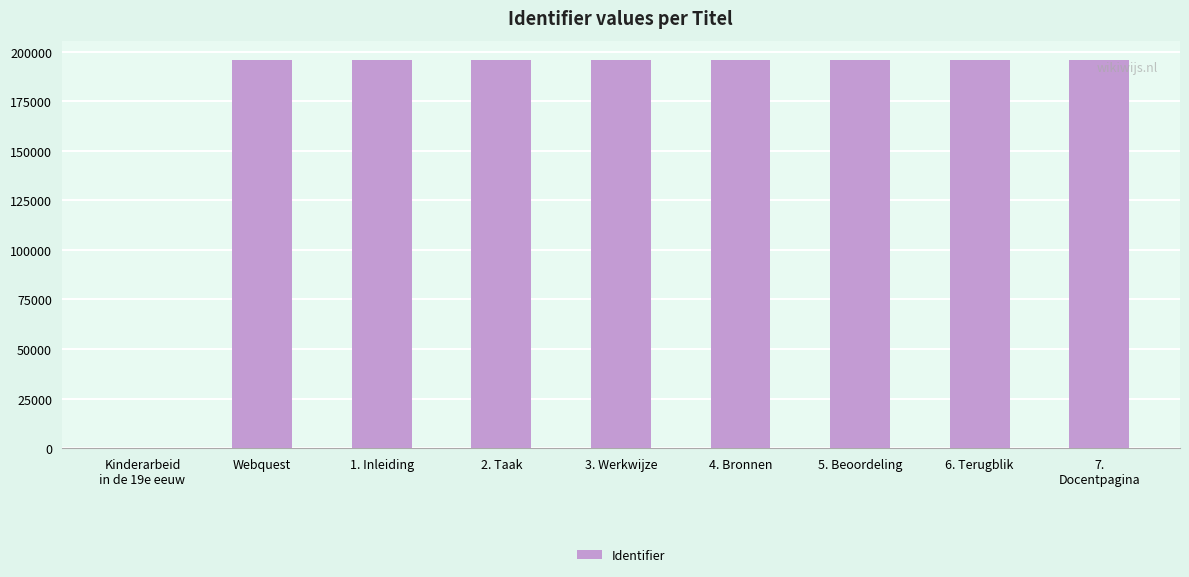

Approximately how many times larger is the value at Webquest compared to 2. Taak?

1.0